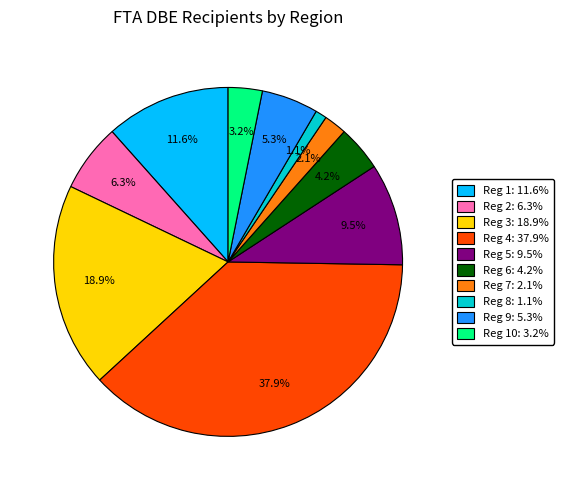

Is there any slice that represents more than half of the pie?

No